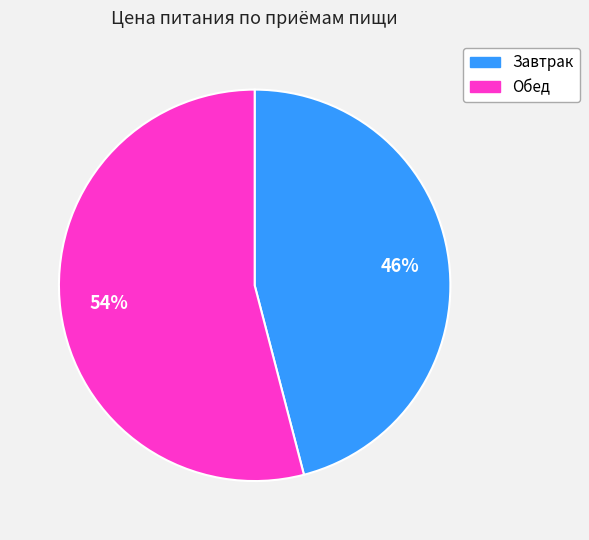

Does any single category account for the majority?

Yes